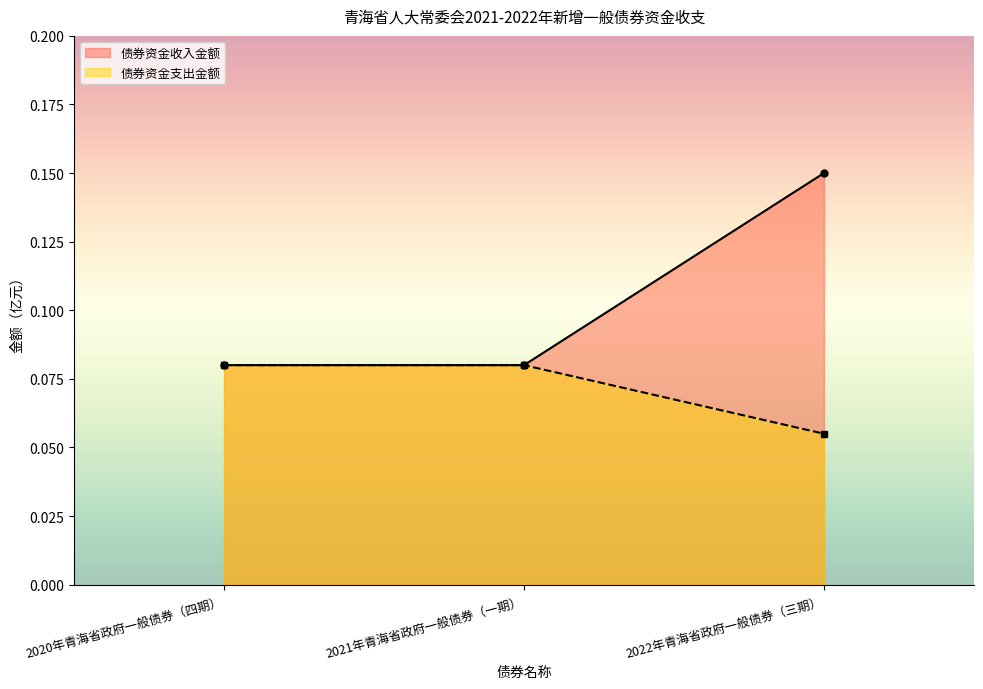

List the series in order of their peak value, highest first.

债券资金收入金额, 债券资金支出金额